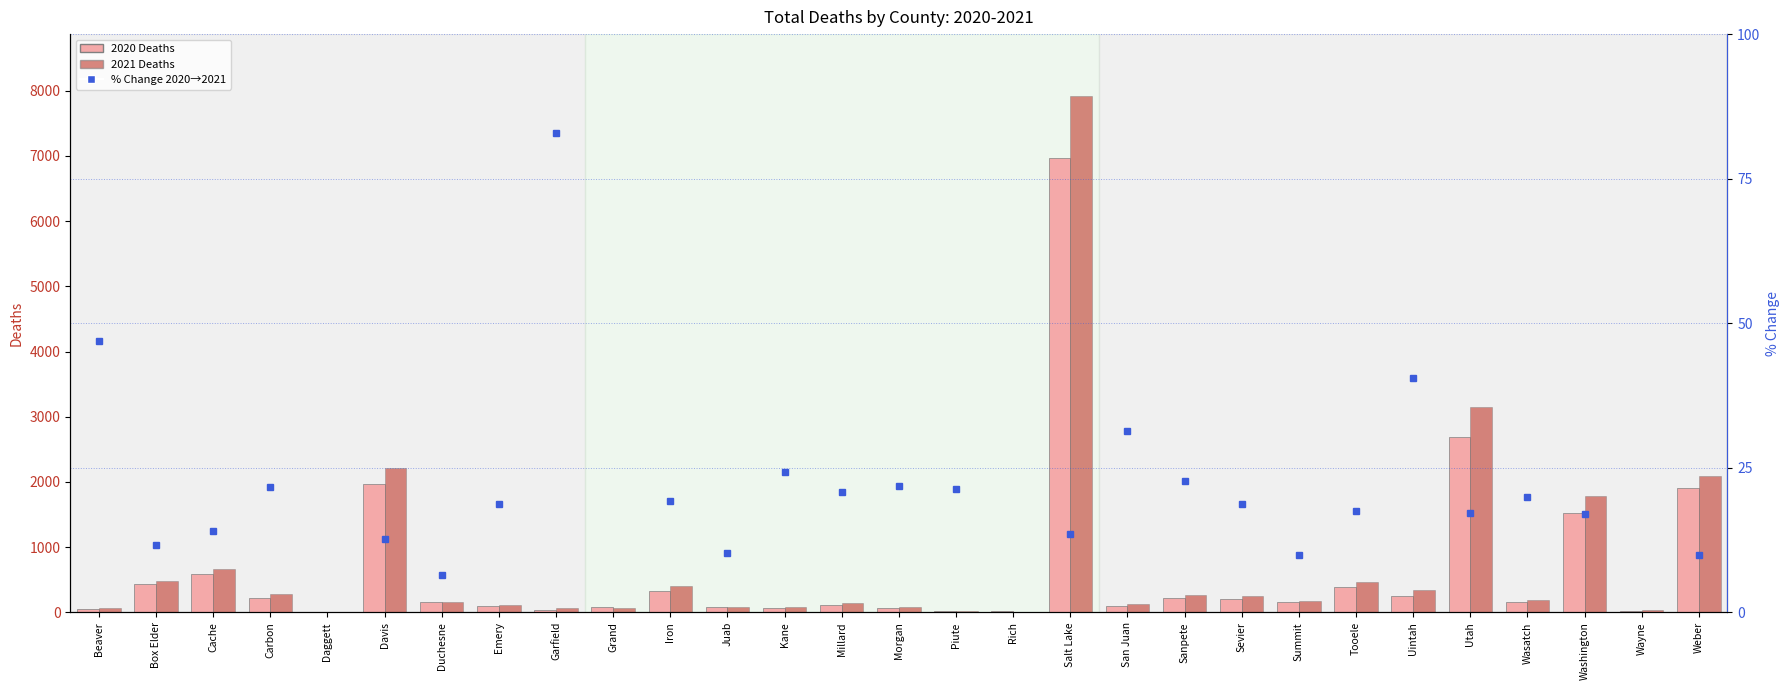

What is the difference between the values at Tooele and Piute?

3.8